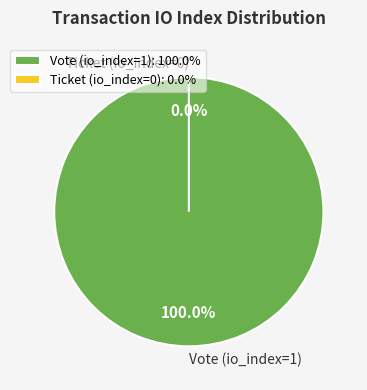

Which slice is the largest?

Vote (io_index=1)